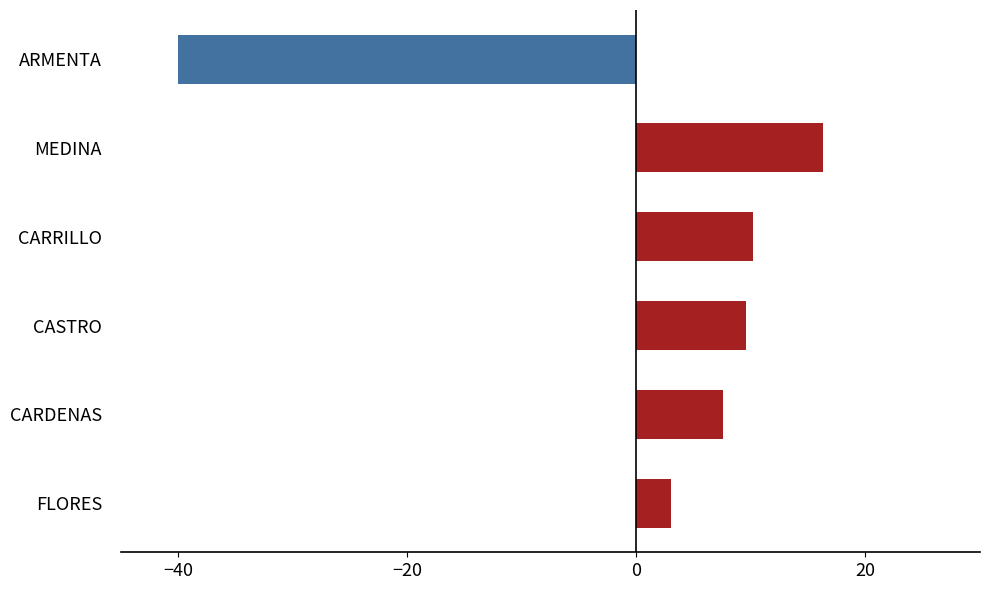

Which category has the lowest value across all series?

ARMENTA